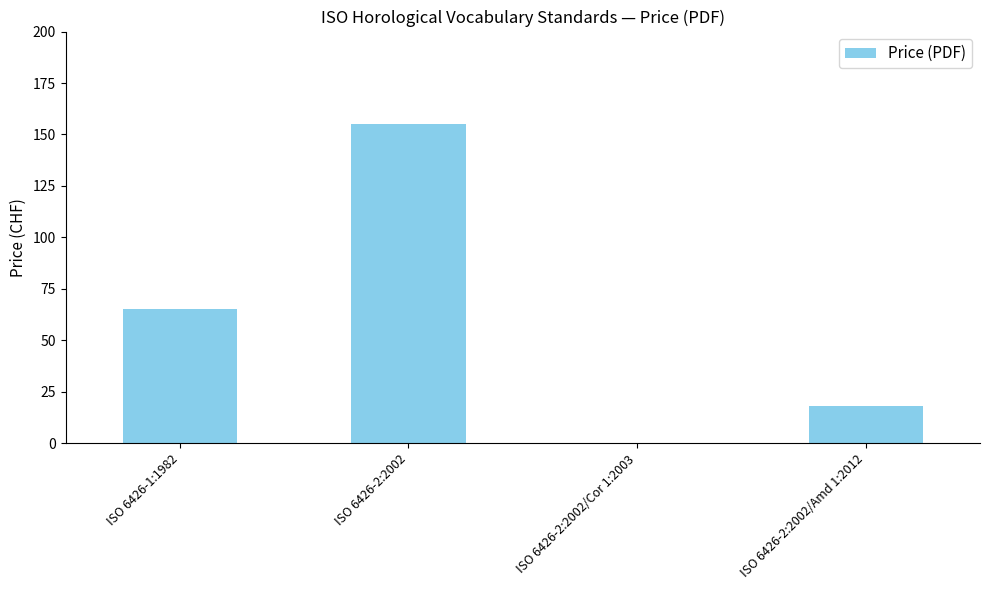

How many values are between 18 and 155?

3